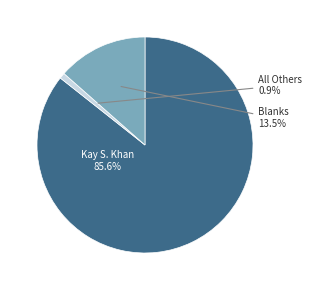

Which has a higher value, Kay S. Khan or All Others?

Kay S. Khan